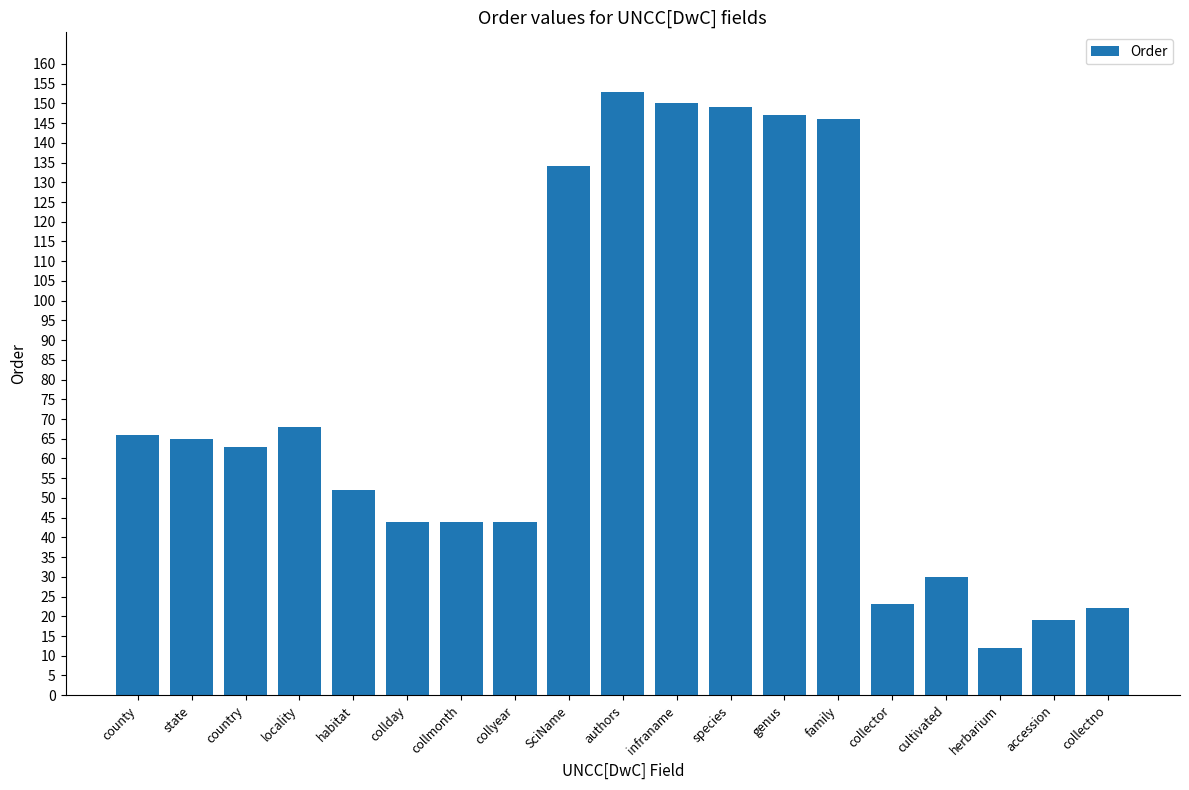

What is the label of the 11th bar from the left?

infraname